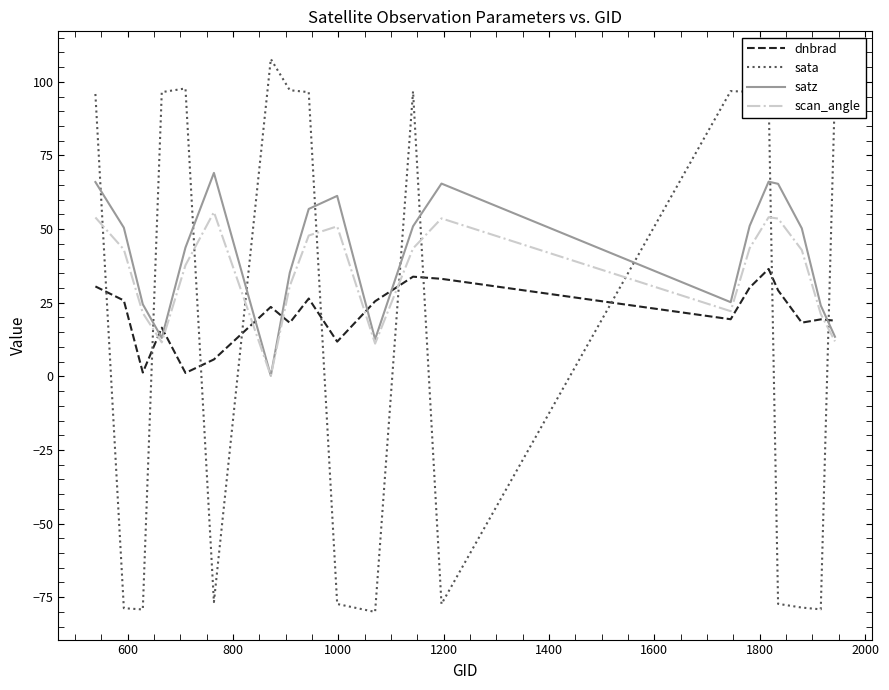

Which series has the largest range (max minus min)?

sata